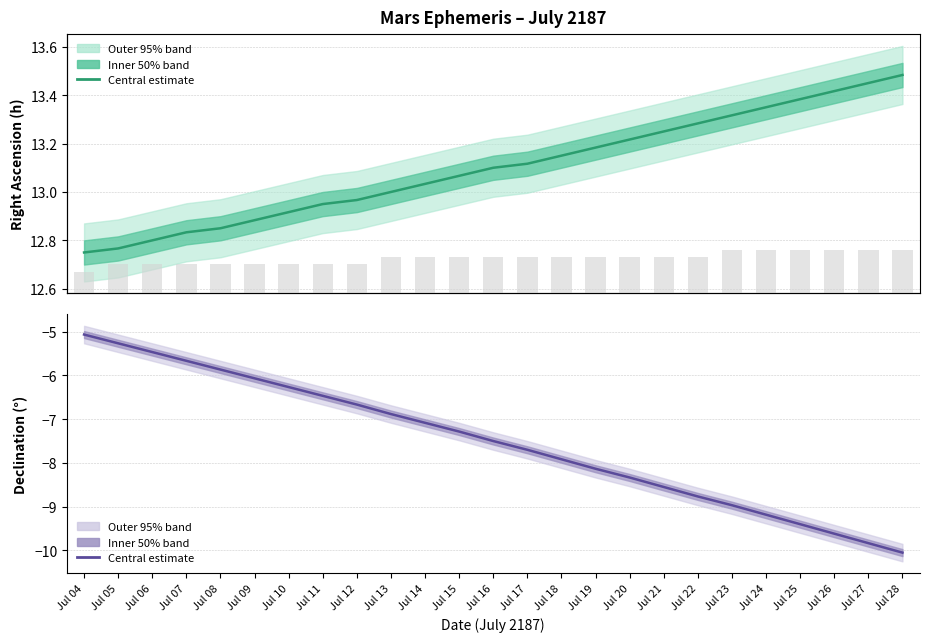

Which series has the largest range (max minus min)?

Dec centre